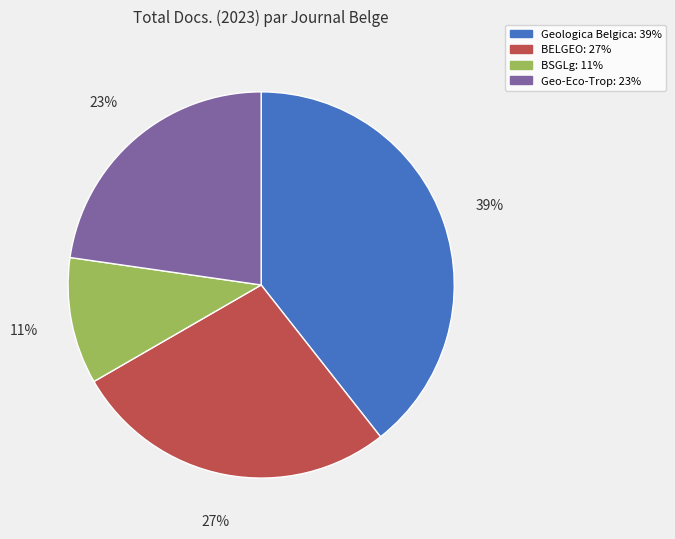

True or false: BSGLg accounts for 11% of the total.

True